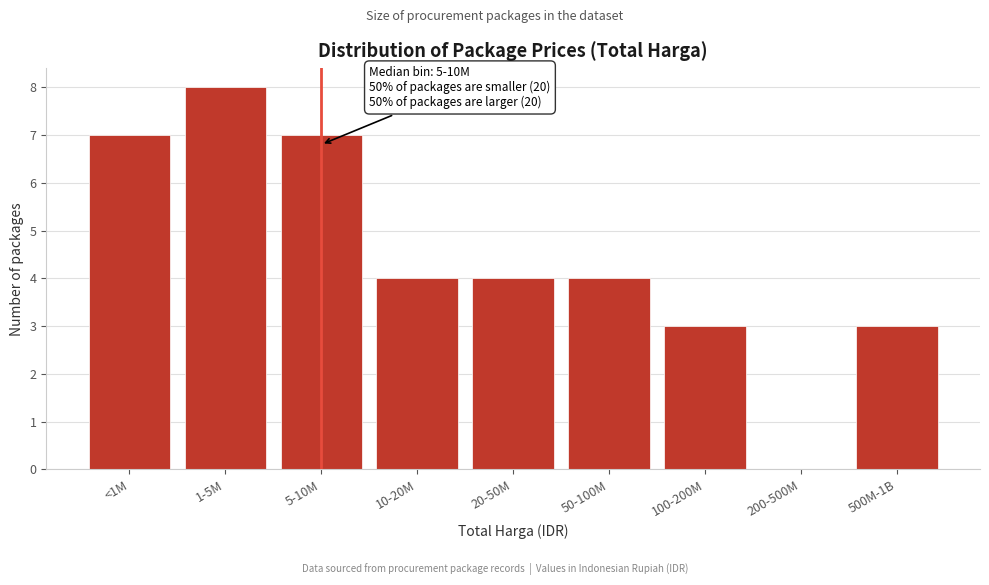

Reading left to right, extract all data points from this chart.

<1M=7	1-5M=8	5-10M=7	10-20M=4	20-50M=4	50-100M=4	100-200M=3	200-500M=0	500M-1B=3